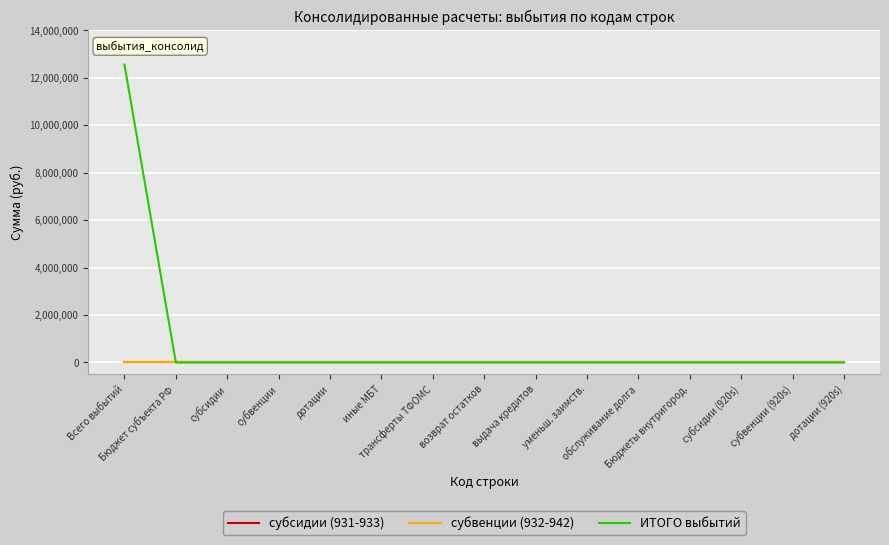

Rank the series by their maximum value, from highest to lowest.

ИТОГО выбытий, субсидии (931-933), субвенции (932-942)